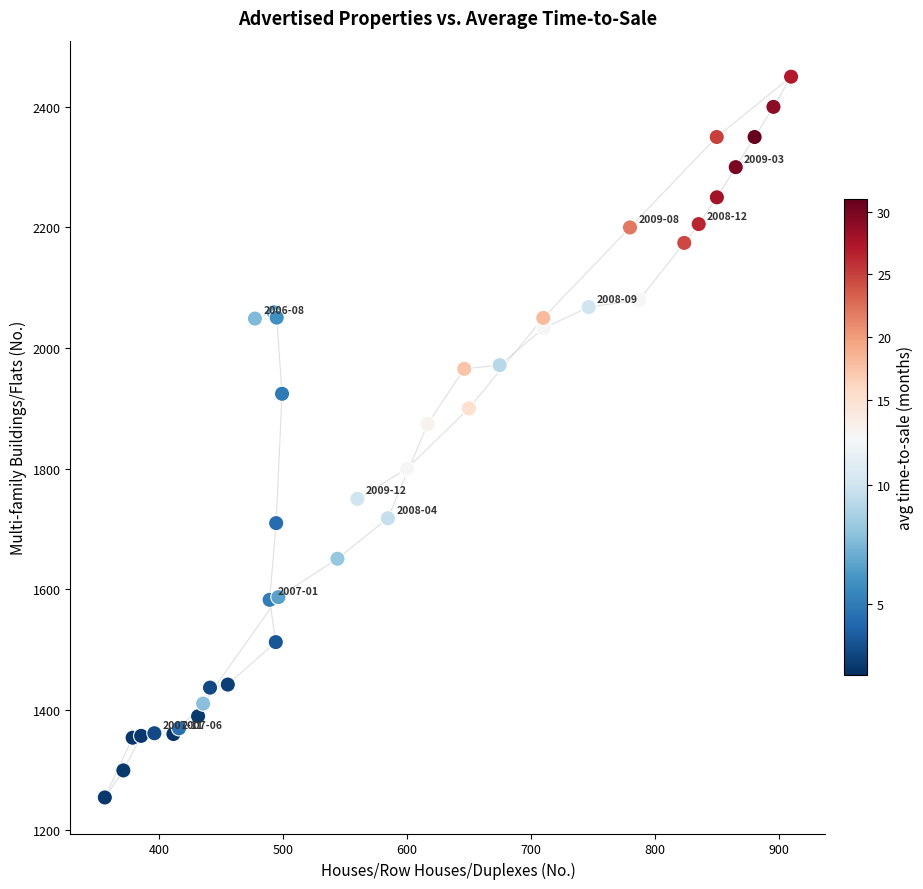

What Y value in the scatter plot is closest to 1852?

1874.0